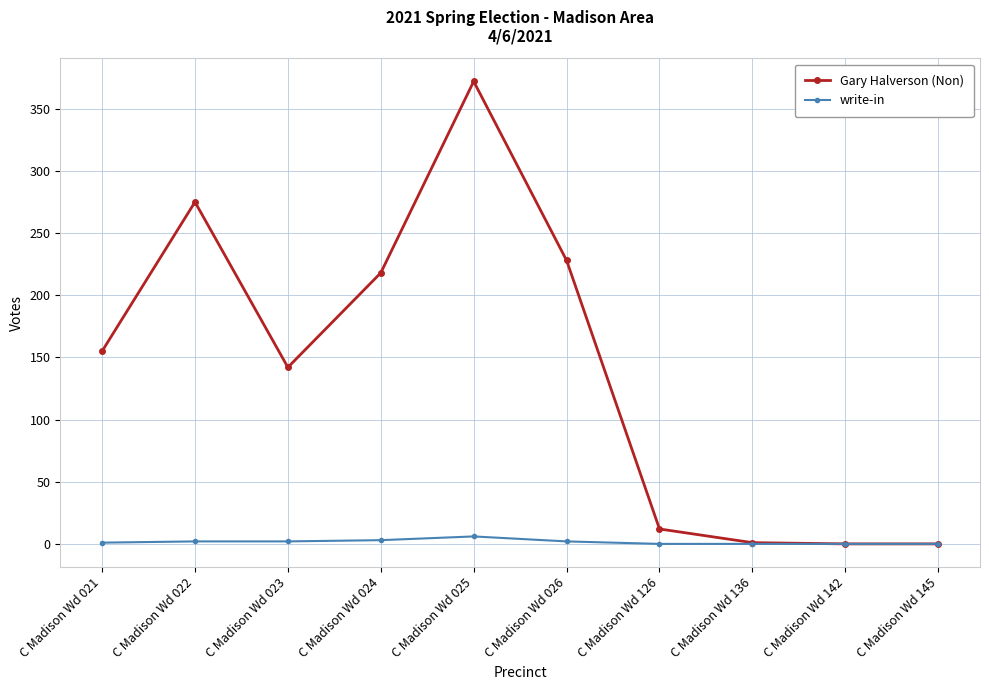

Where is the first local maximum for Gary Halverson (Non)?

C Madison Wd 022